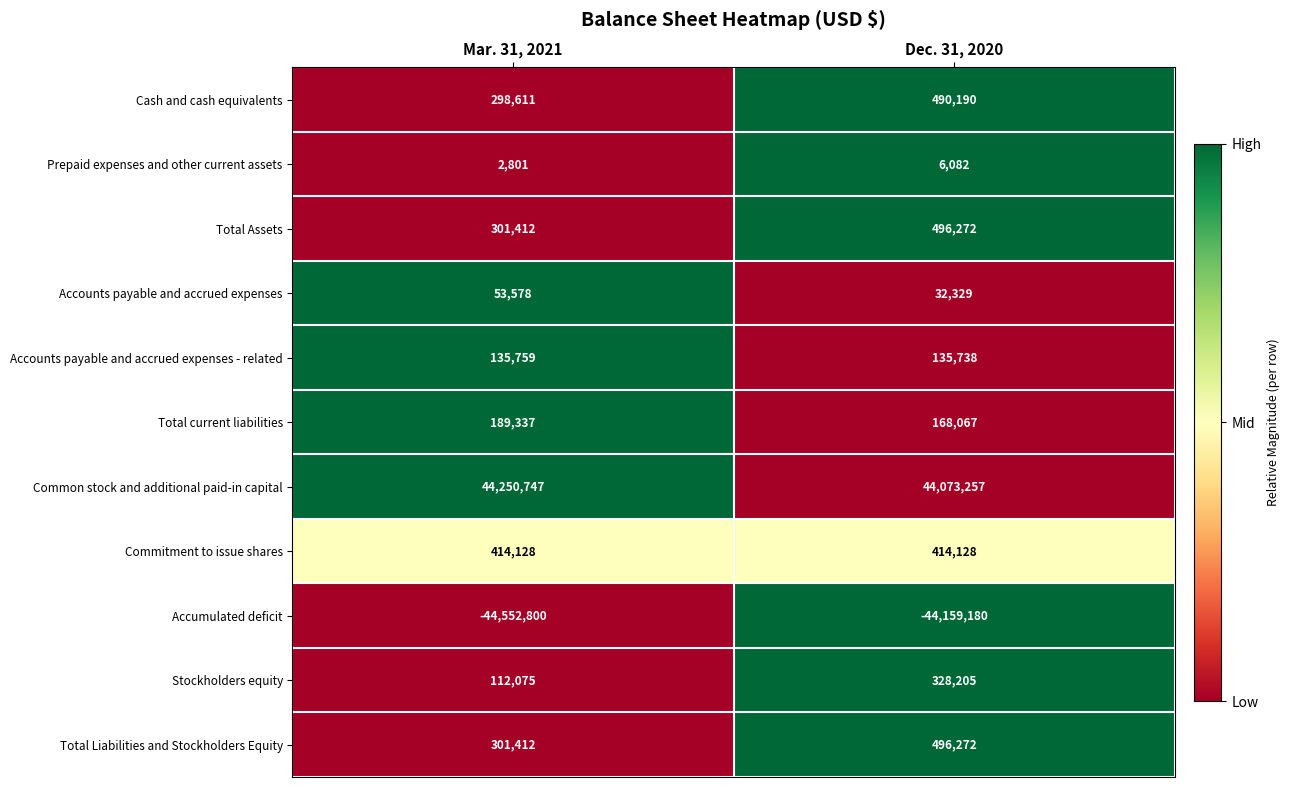

Which series changed the most between Mar. 31, 2021 and Dec. 31, 2020?

Accumulated deficit